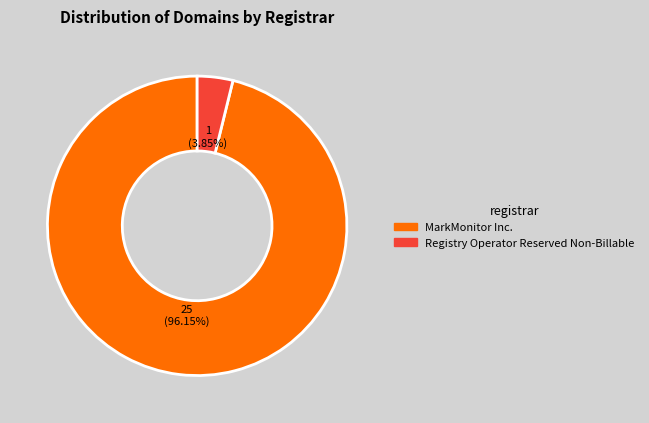

To the nearest percent, what is the average slice percentage?

50%